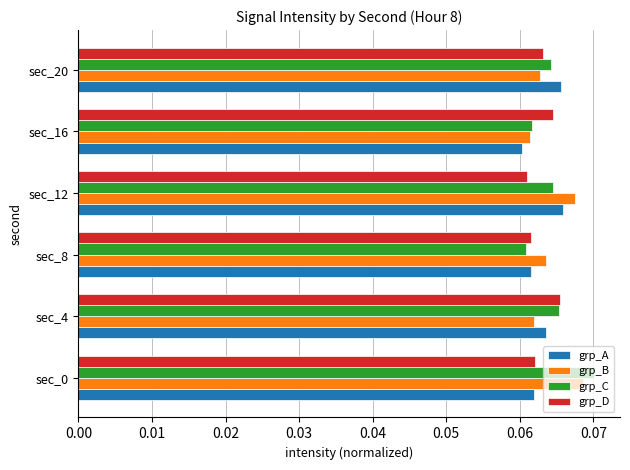

Is it true that grp_B equals 0.0 at sec_4?

False